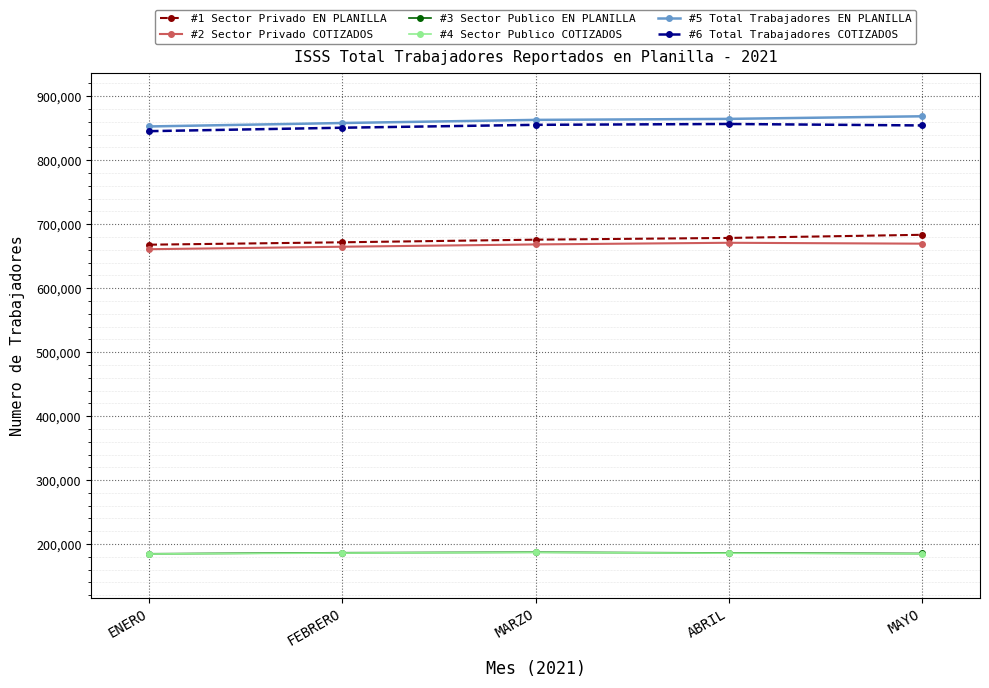

What is the total value across all series at ENERO?

3396508